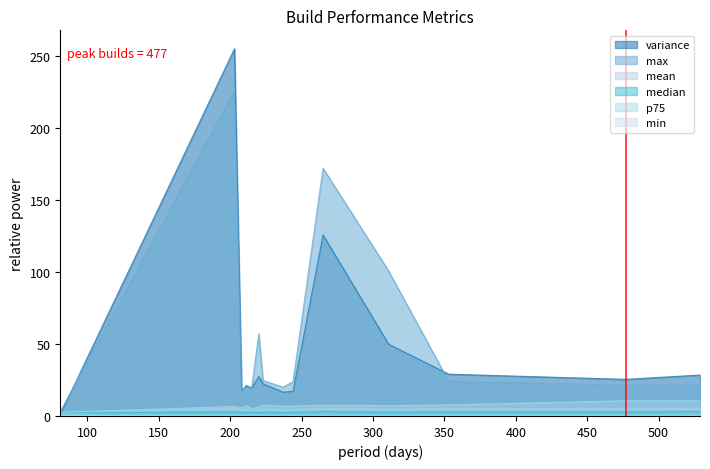

What is the greatest value displayed?

254.8